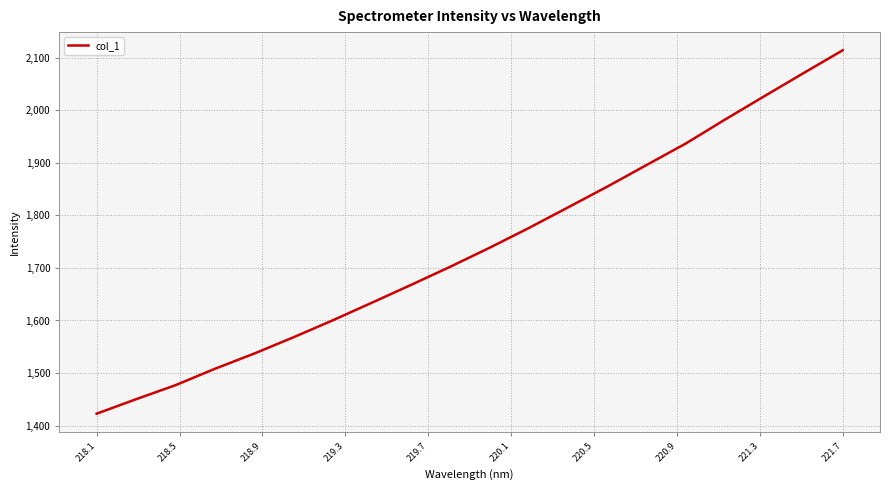

What is the difference between the maximum and minimum values?

691.8